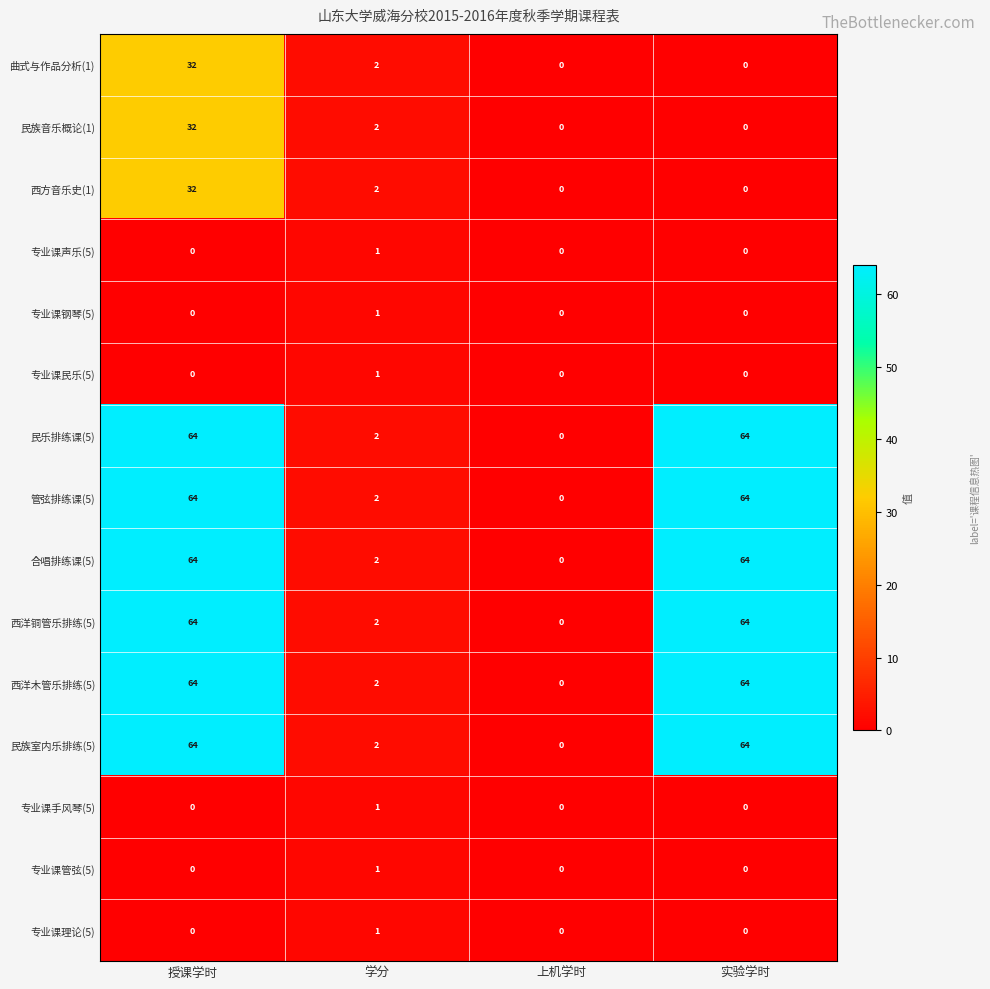

The 专业课管弦(5) series shows 1 at 学分. True or false?

True